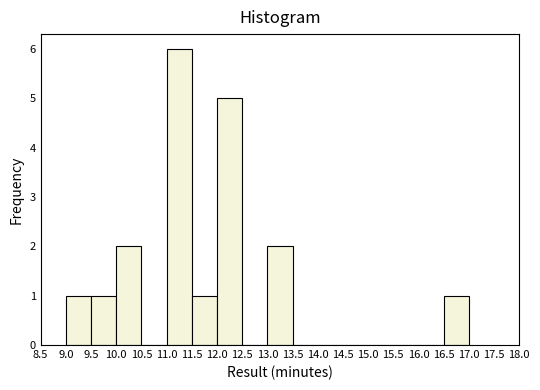

Which range on the x-axis has the tallest bar?

11.0 to 11.5